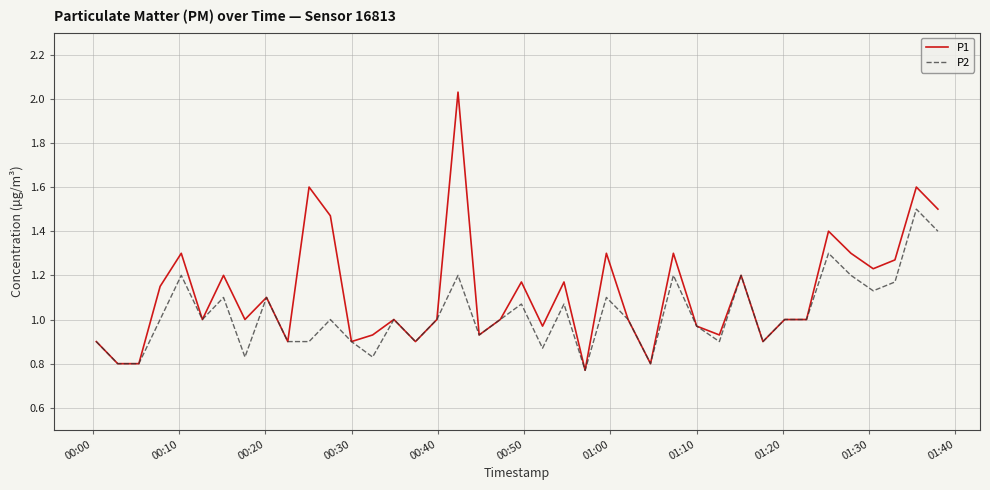

Which series has the largest total across all categories?

P1